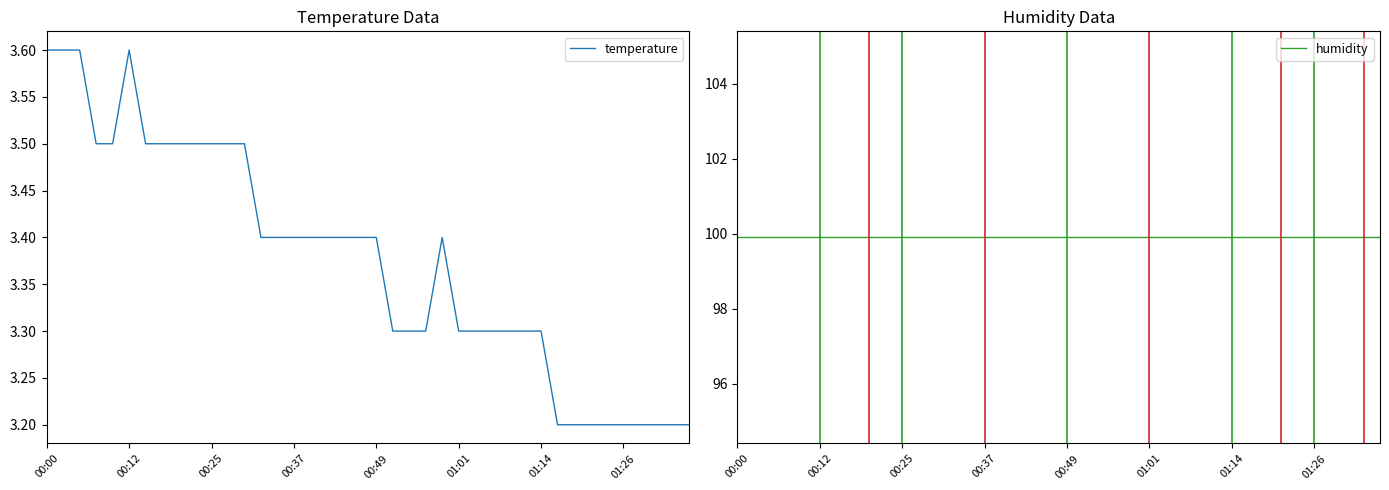

What is the minimum value for temperature?

3.2